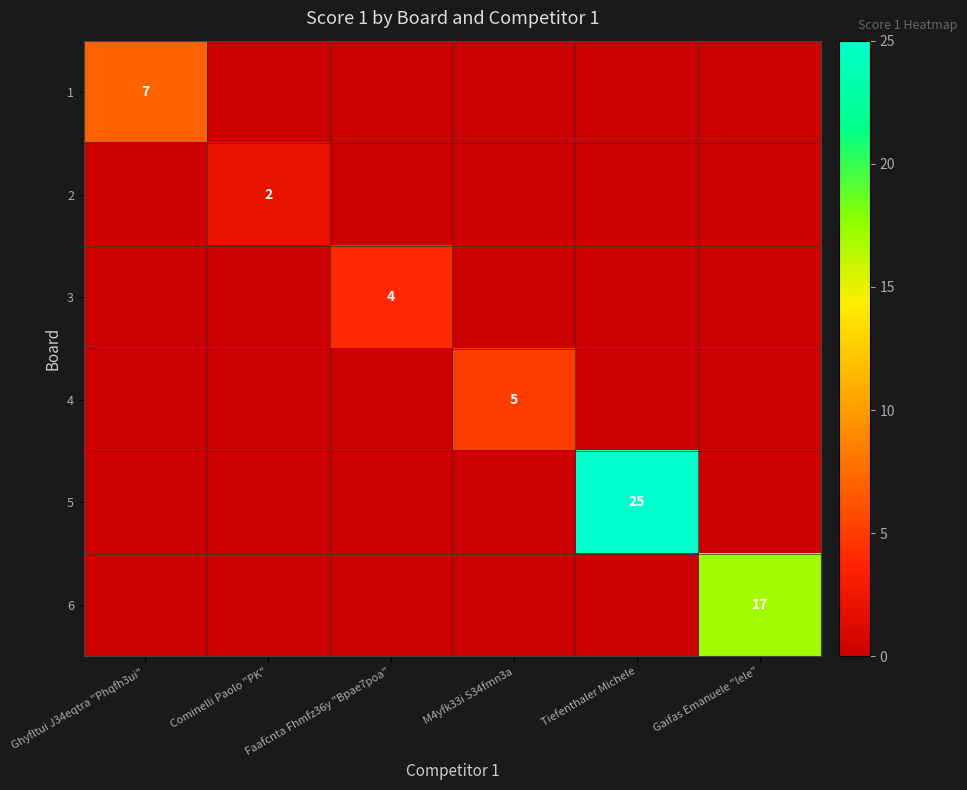

Rank the series at Faafcnta Fhmfz36y "Bpae7poa" from highest to lowest value.

3, 1, 2, 4, 5, 6